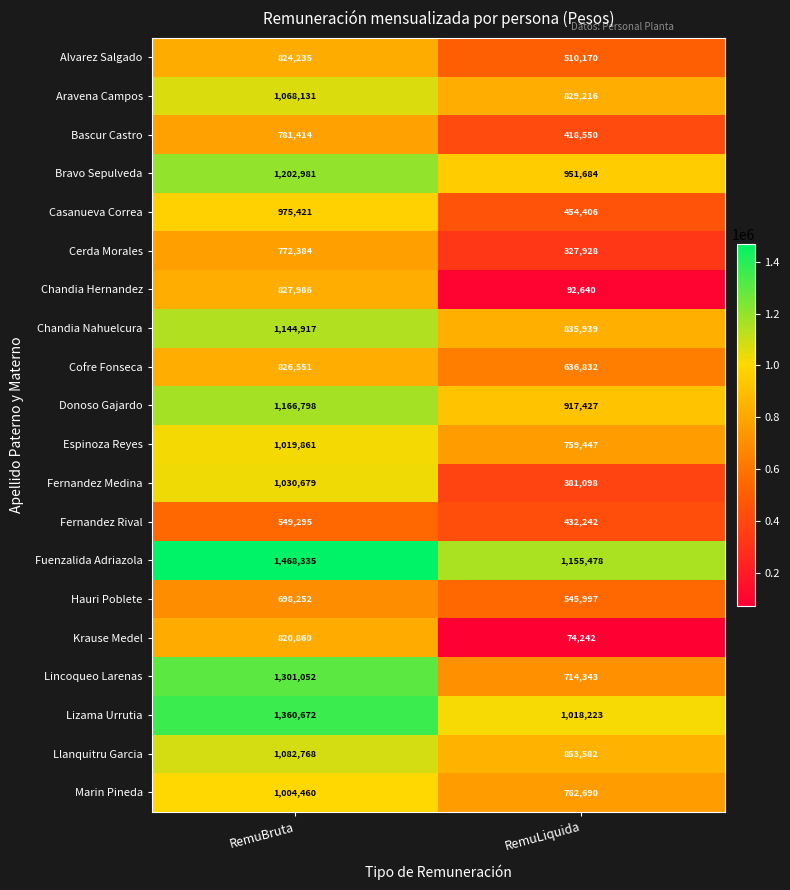

What is the maximum value shown in the chart?

1468335